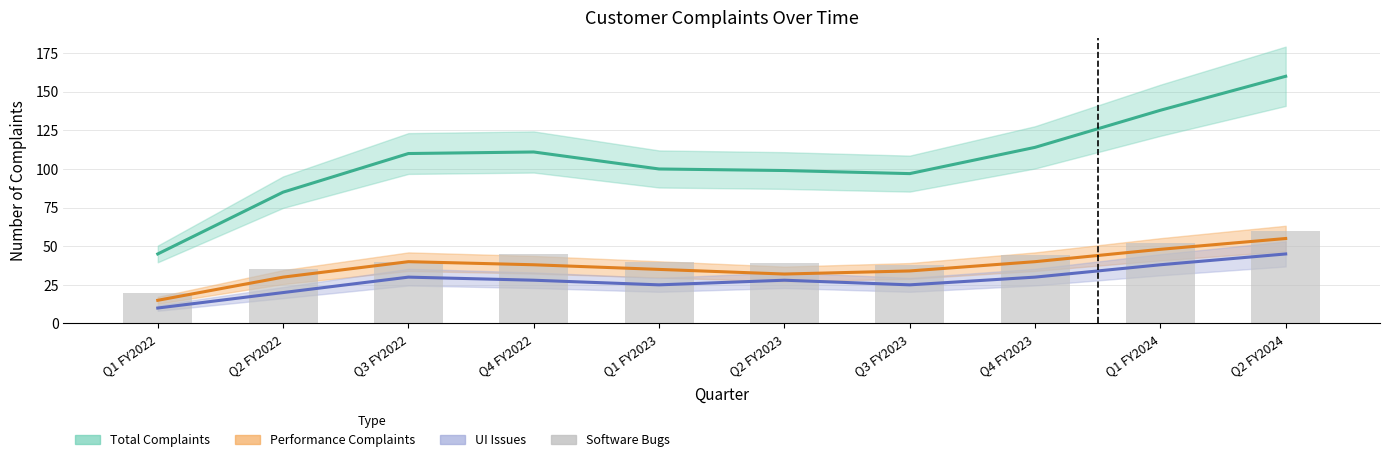

Where is the data nearest to the value 40?

Q3 FY2022